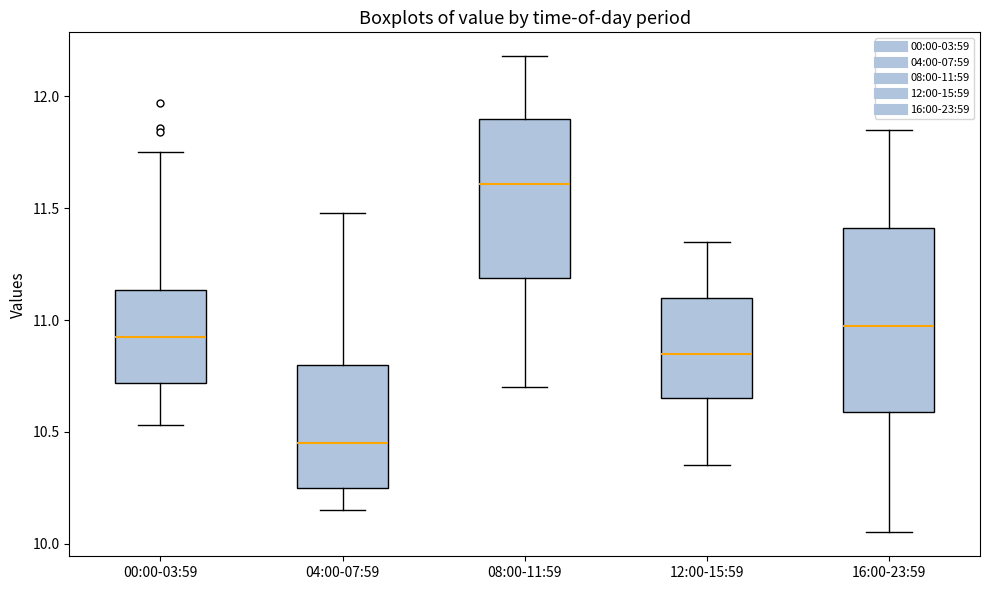

Reading left to right, transcribe this box plot: for each box, give where its median line is, the range the box spans, and where its two whiskers end, as read against the y-axis. The values are not printed on the chart, so give them approximately, as read against the axis.

00:00-03:59: median 10.95, box 10.70 to 11.15, whiskers 10.55 to 11.75
04:00-07:59: median 10.45, box 10.25 to 10.80, whiskers 10.15 to 11.50
08:00-11:59: median 11.60, box 11.20 to 11.90, whiskers 10.70 to 12.20
12:00-15:59: median 10.85, box 10.65 to 11.10, whiskers 10.35 to 11.35
16:00-23:59: median 11.00, box 10.60 to 11.40, whiskers 10.05 to 11.85